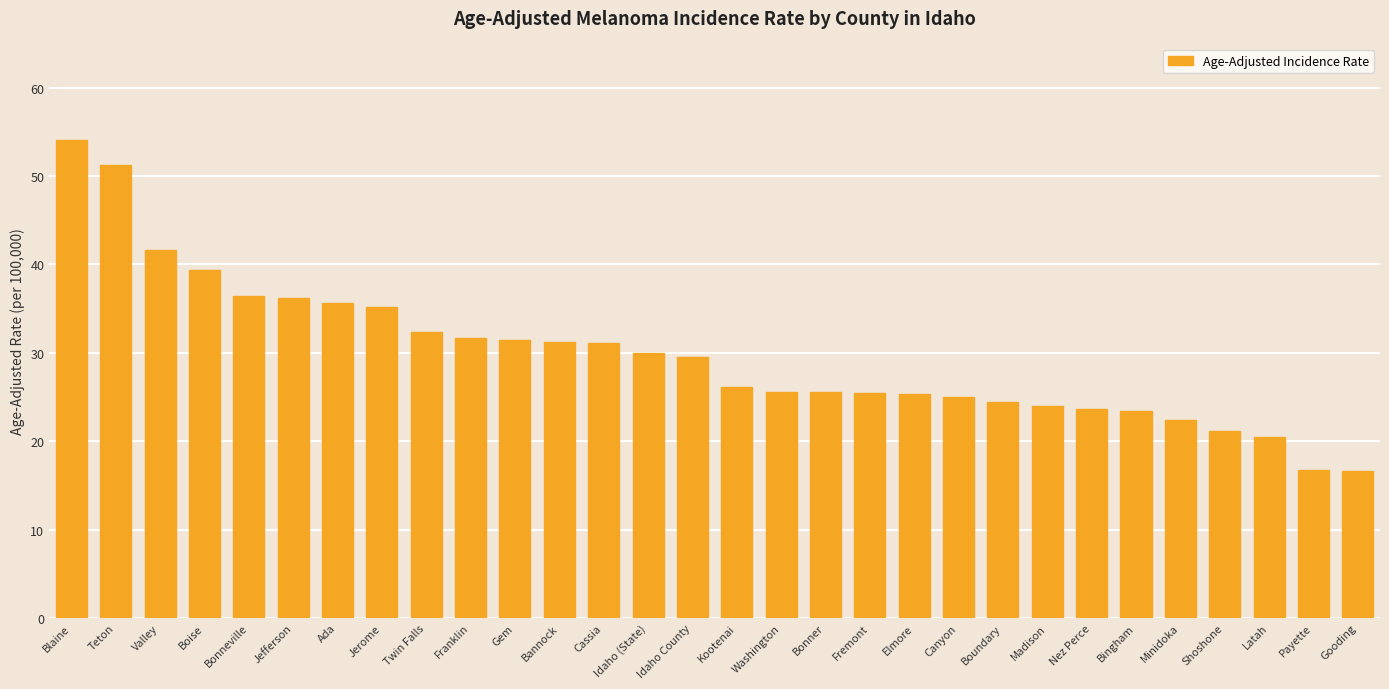

What is the sum of all values?

892.8